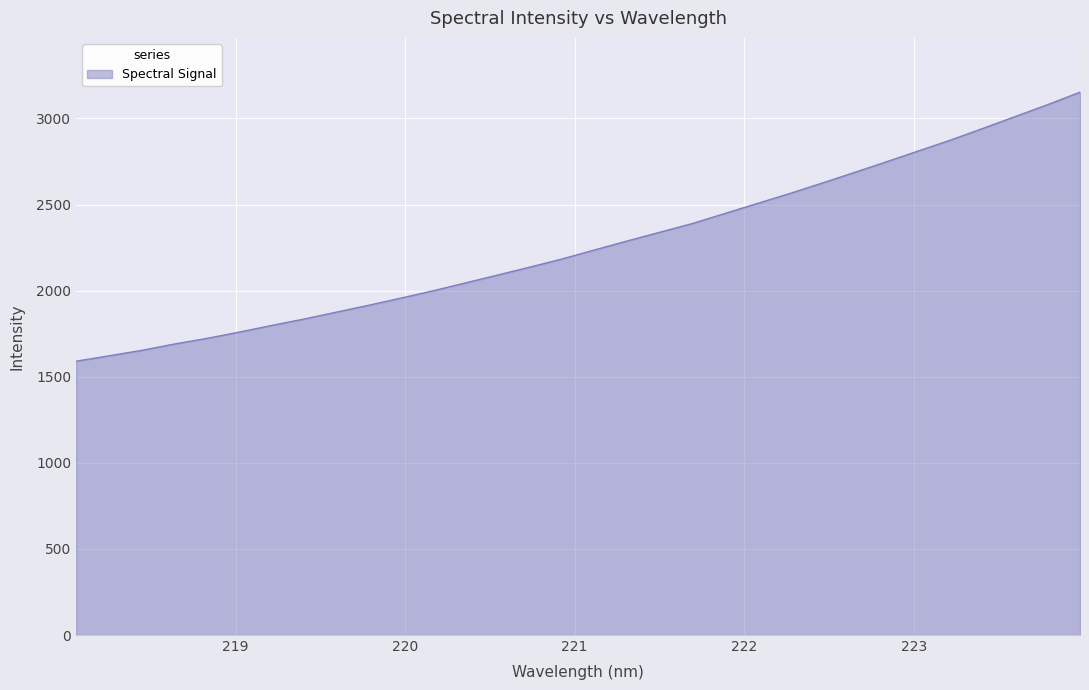

Does the chart display data point markers on the line(s)?

No